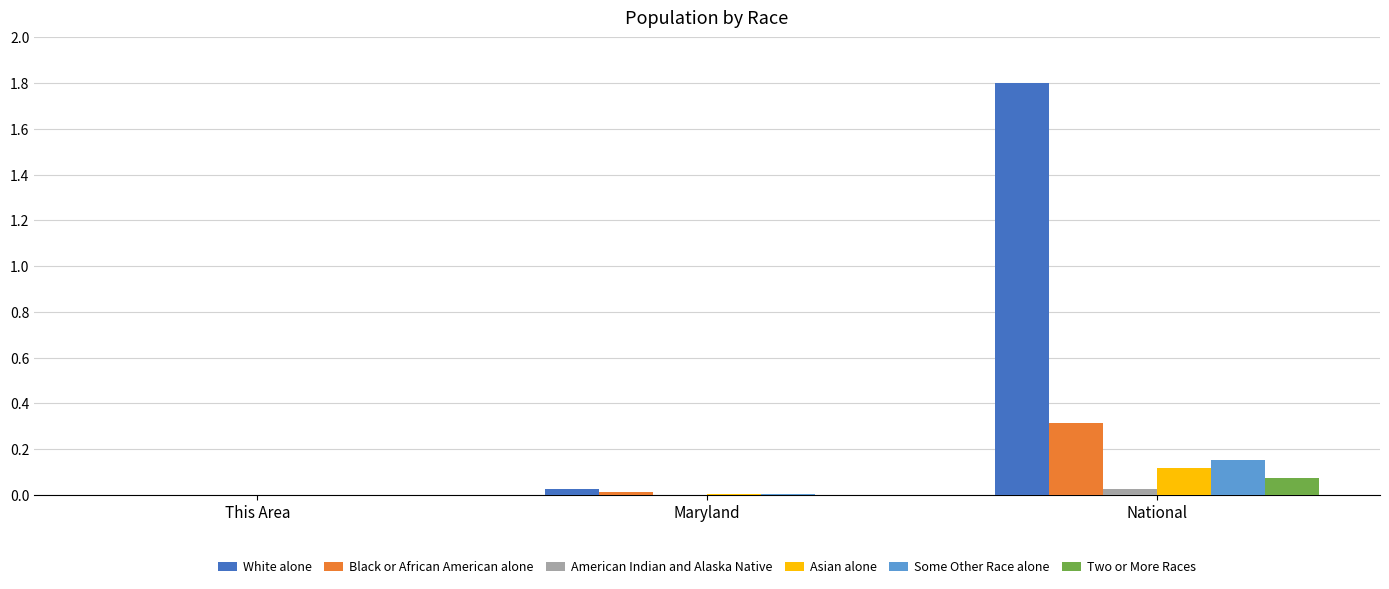

At which category is the sum across all series the highest?

National